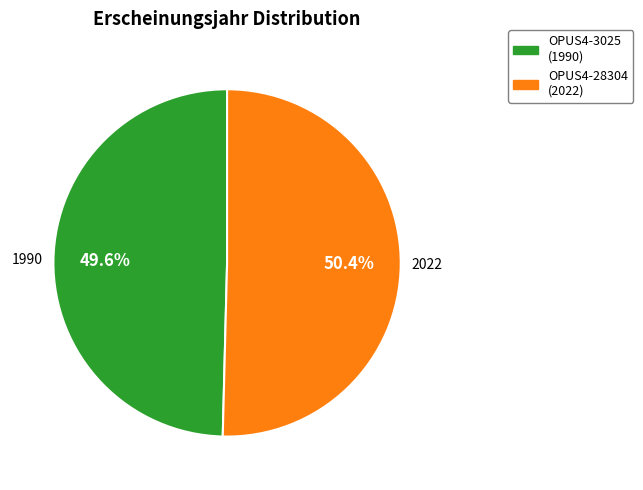

How many segments does this pie chart have?

2